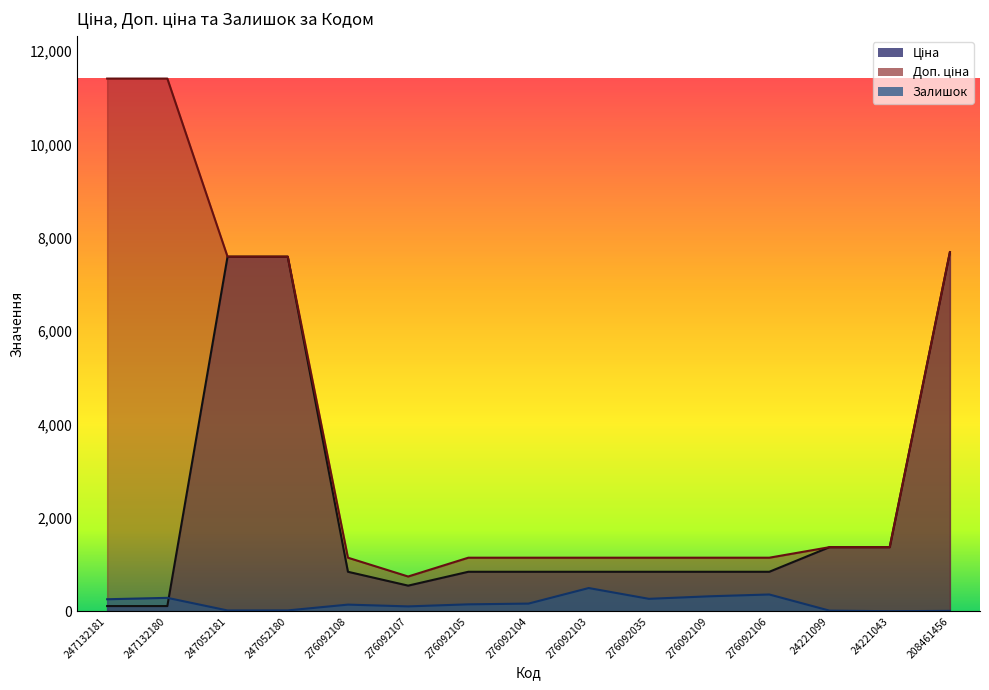

What is the spread (max minus min) of values at 208461456?

7682.1